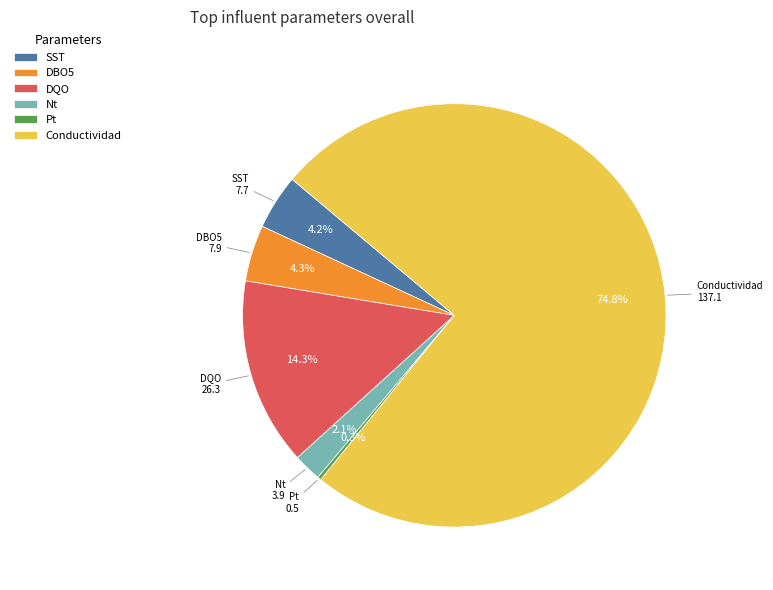

Is there a majority slice in this chart?

Yes